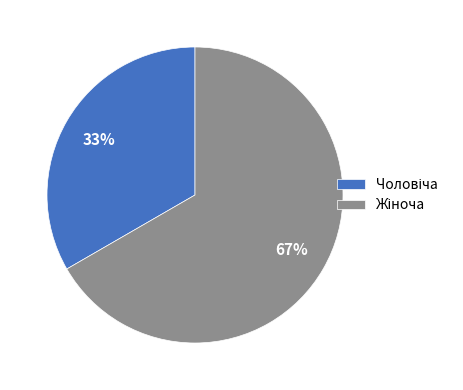

How many segments does this pie chart have?

2